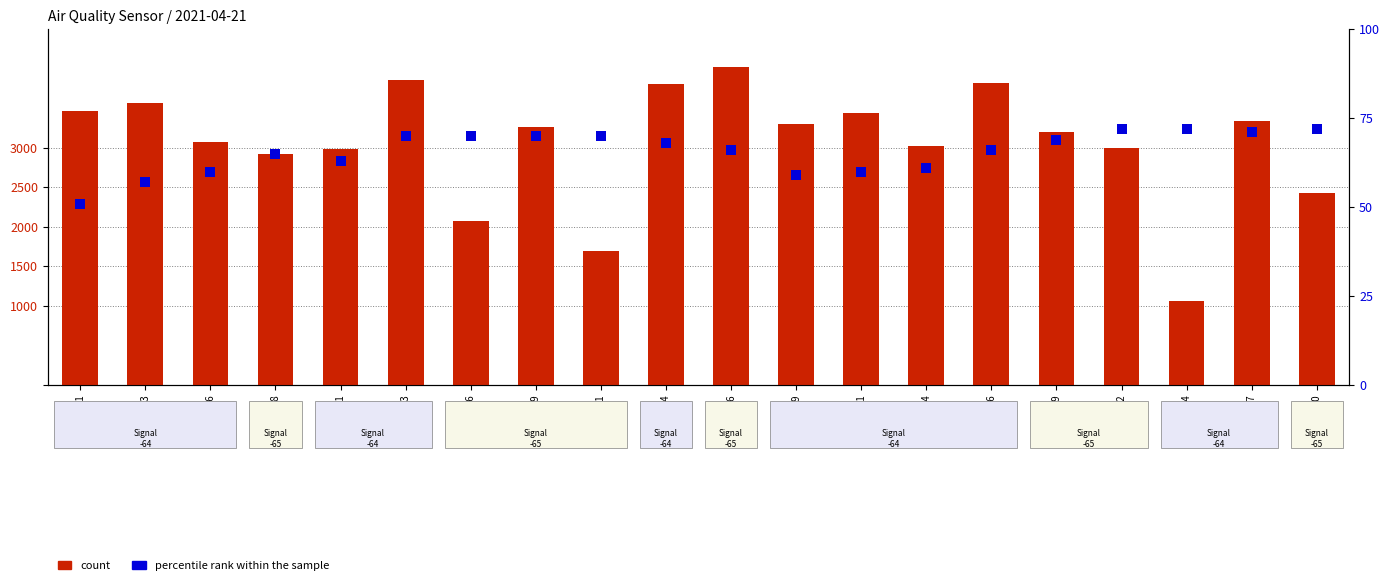

At which category is the sum across all series the highest?

00:26